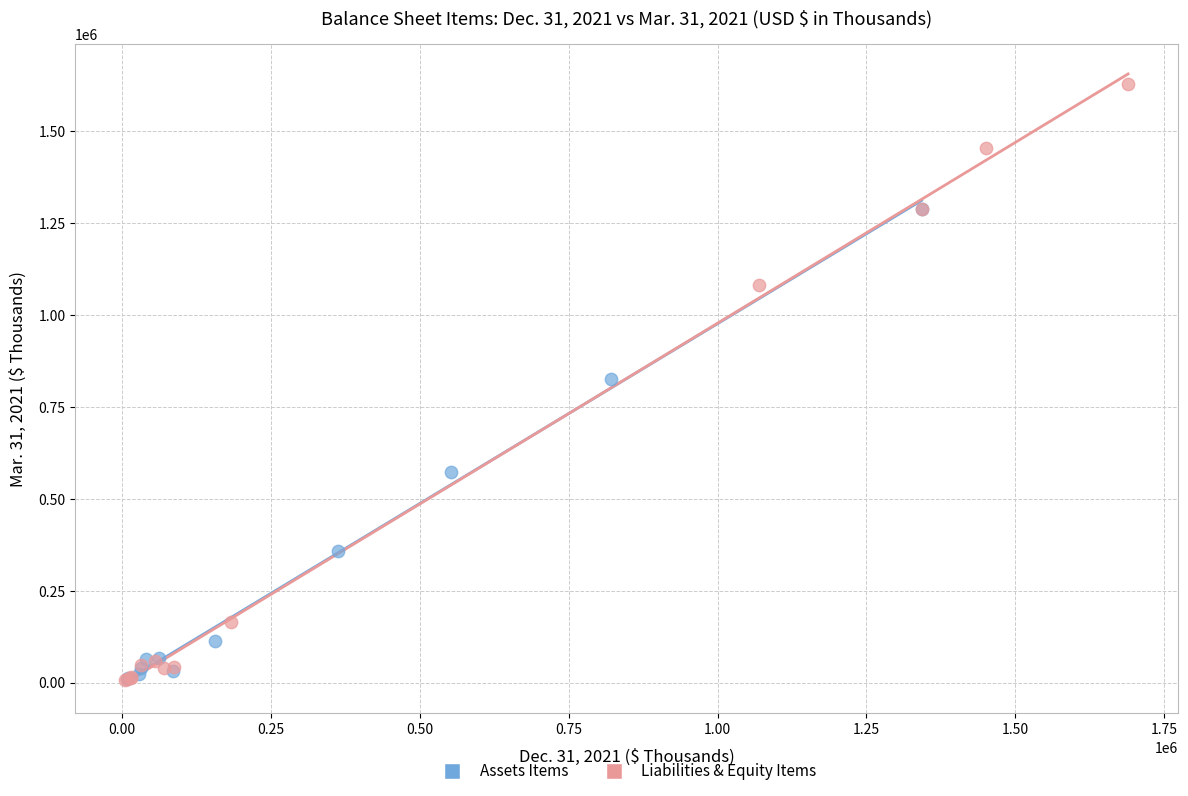

Which series has the largest Y range (max minus min)?

Liabilities & Equity Items